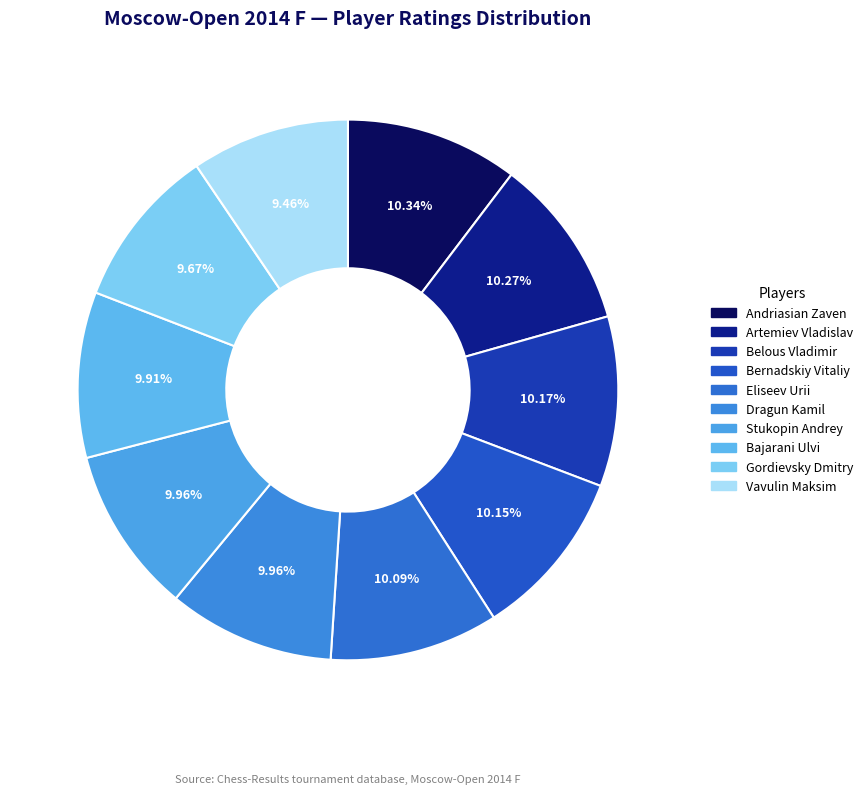

Approximately how many times larger is the value at Artemiev Vladislav compared to Bajarani Ulvi?

1.0